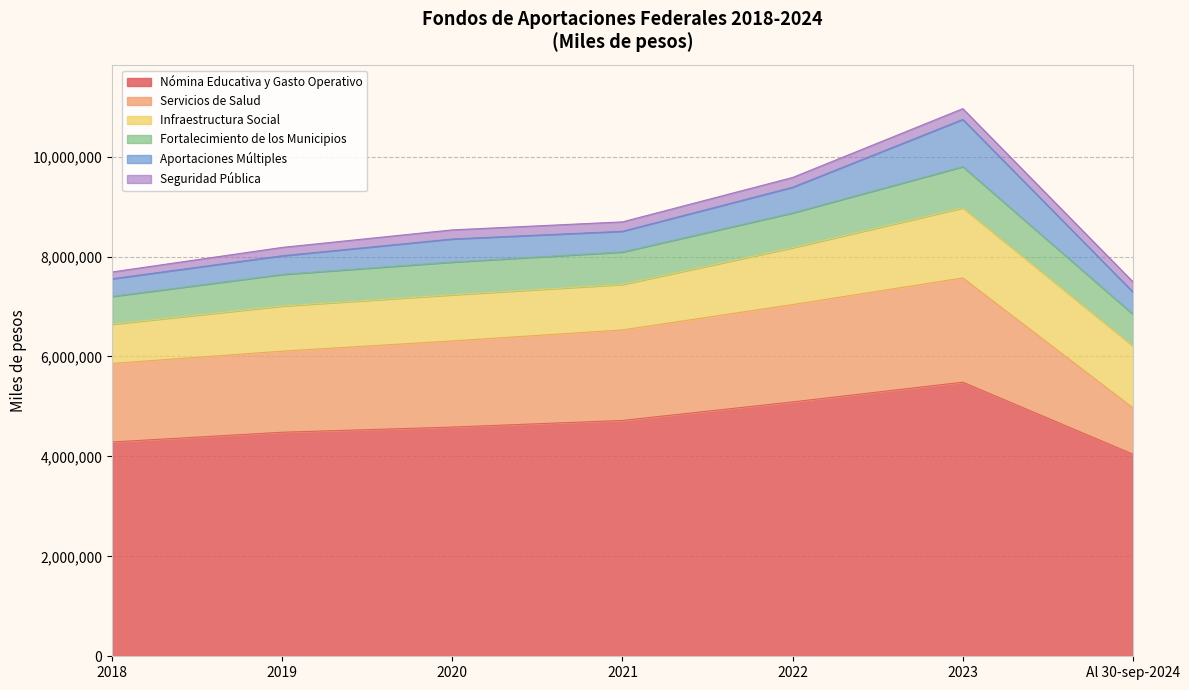

How many data points in Infraestructura Social are less than 923873?

3